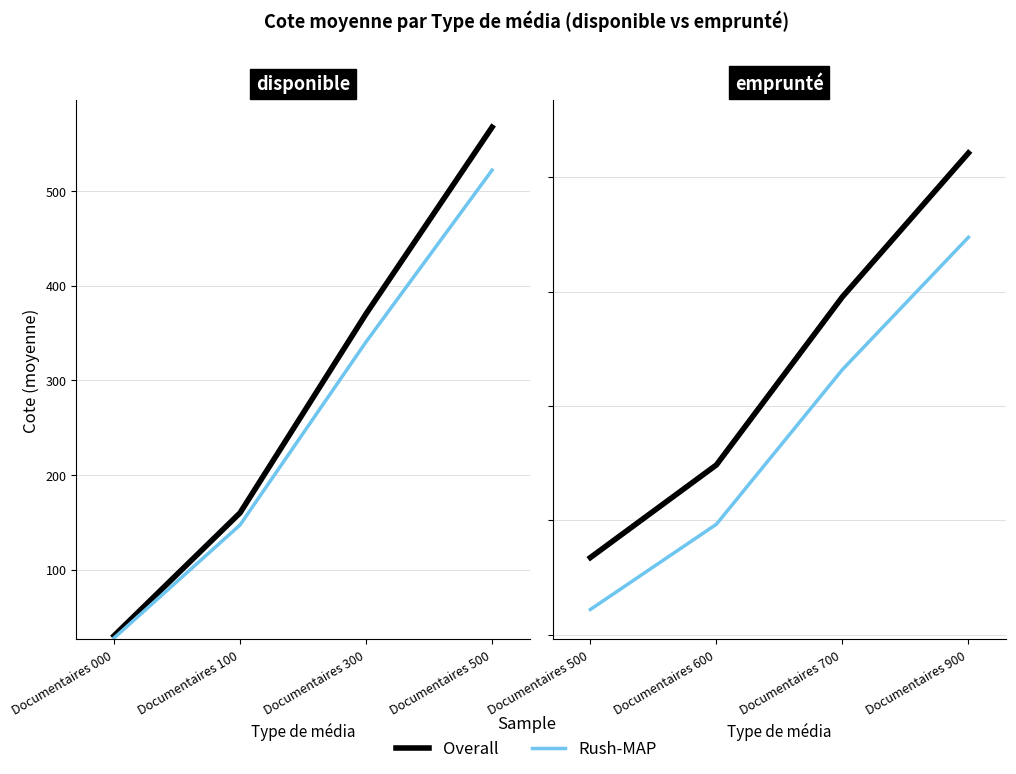

How many lines are shown in the chart?

2